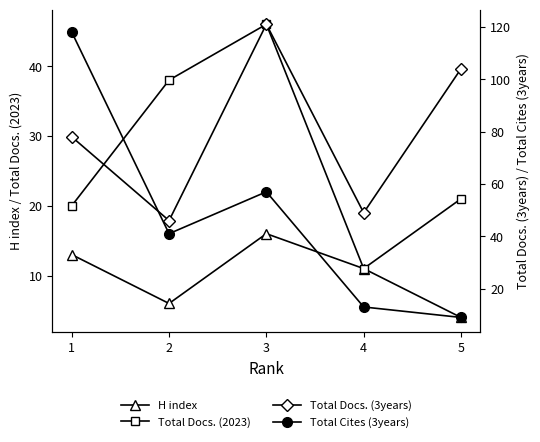

Rank the series at 4 from lowest to highest value.

H index, Total Docs. (2023), Total Cites (3years), Total Docs. (3years)